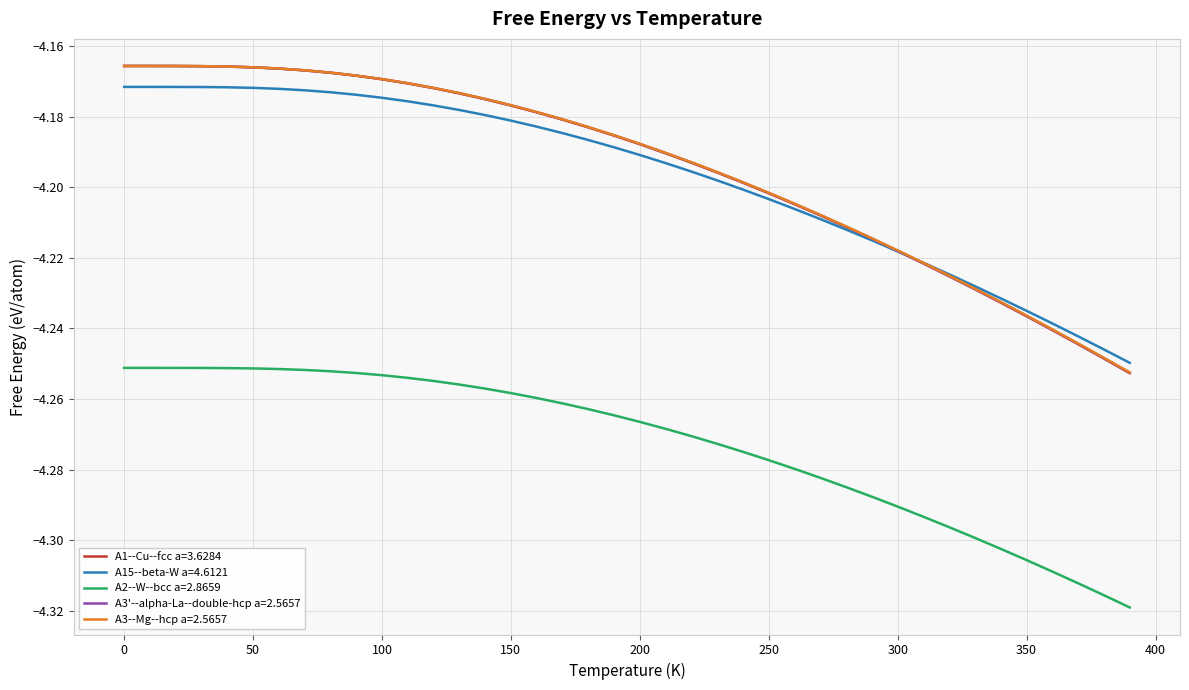

True or false: A2--W--bcc a=2.8659 and A3--Mg--hcp a=2.5657 intersect in this chart.

False